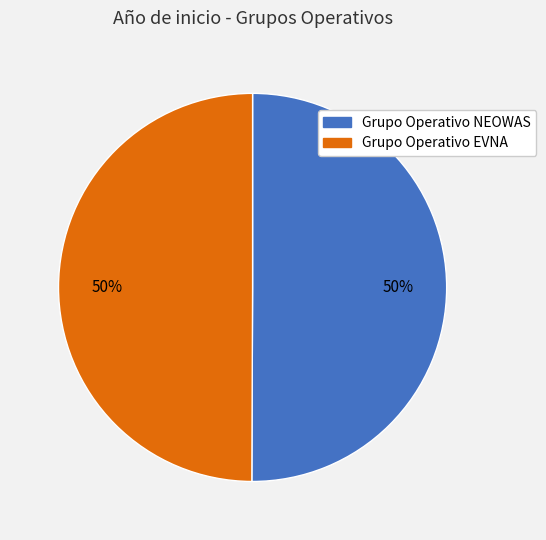

To the nearest percent, what is the combined percentage of Grupo Operativo NEOWAS and Grupo Operativo EVNA?

100%